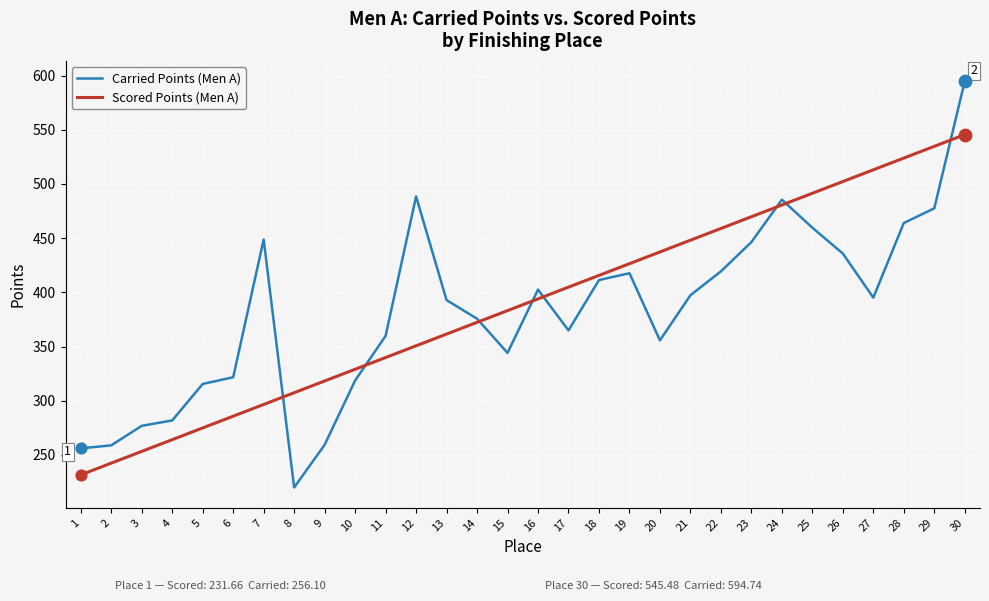

At how many categories does at least one series exceed 263?

28